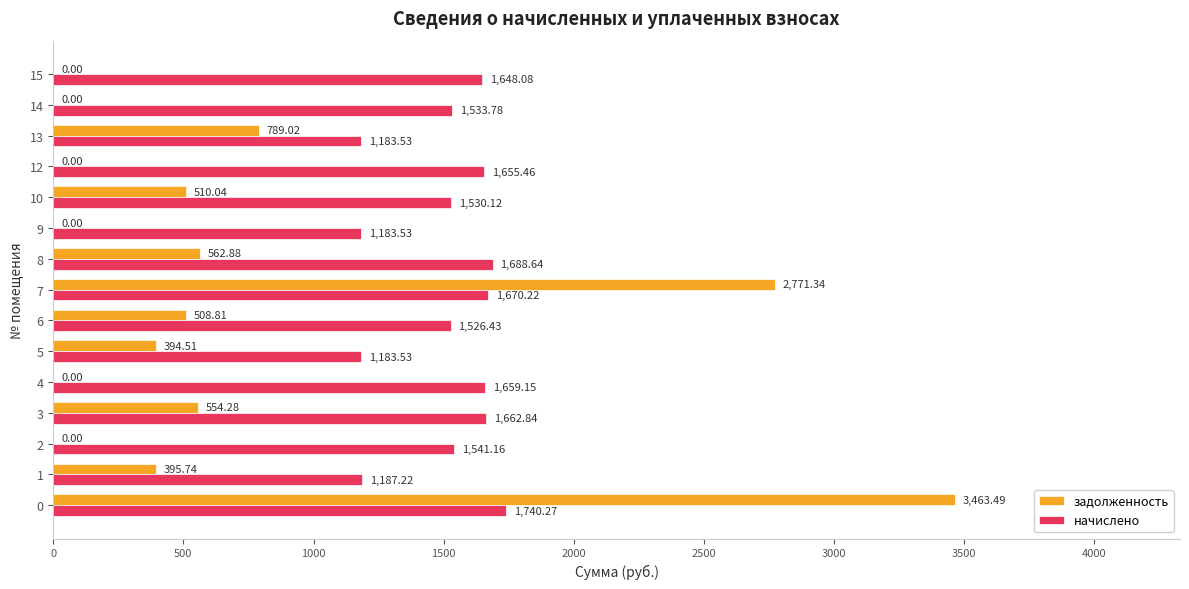

The value of задолженность at 0 is 5055.2. True or false?

False